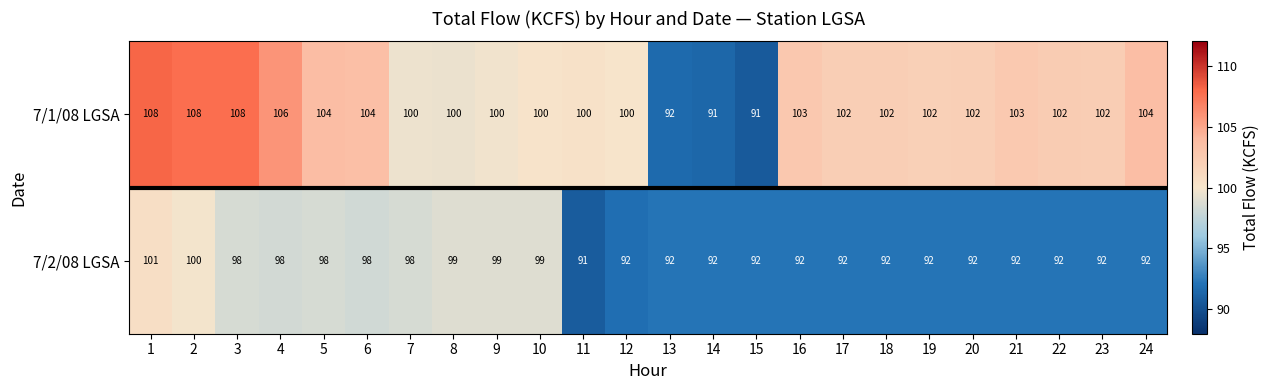

Read the 7/2/08 LGSA value at 9.

99